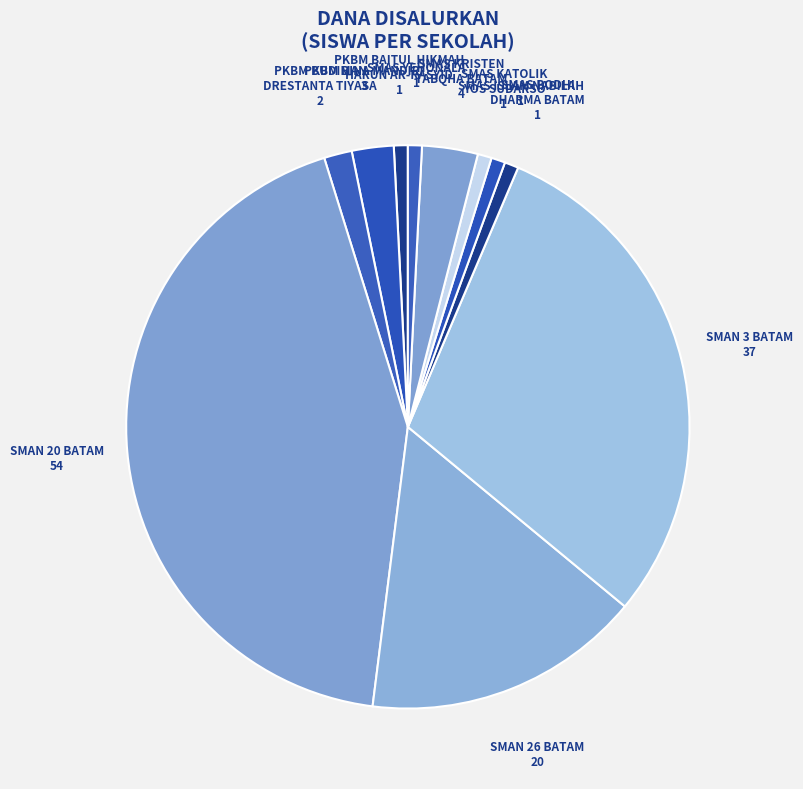

How many segments does this pie chart have?

11